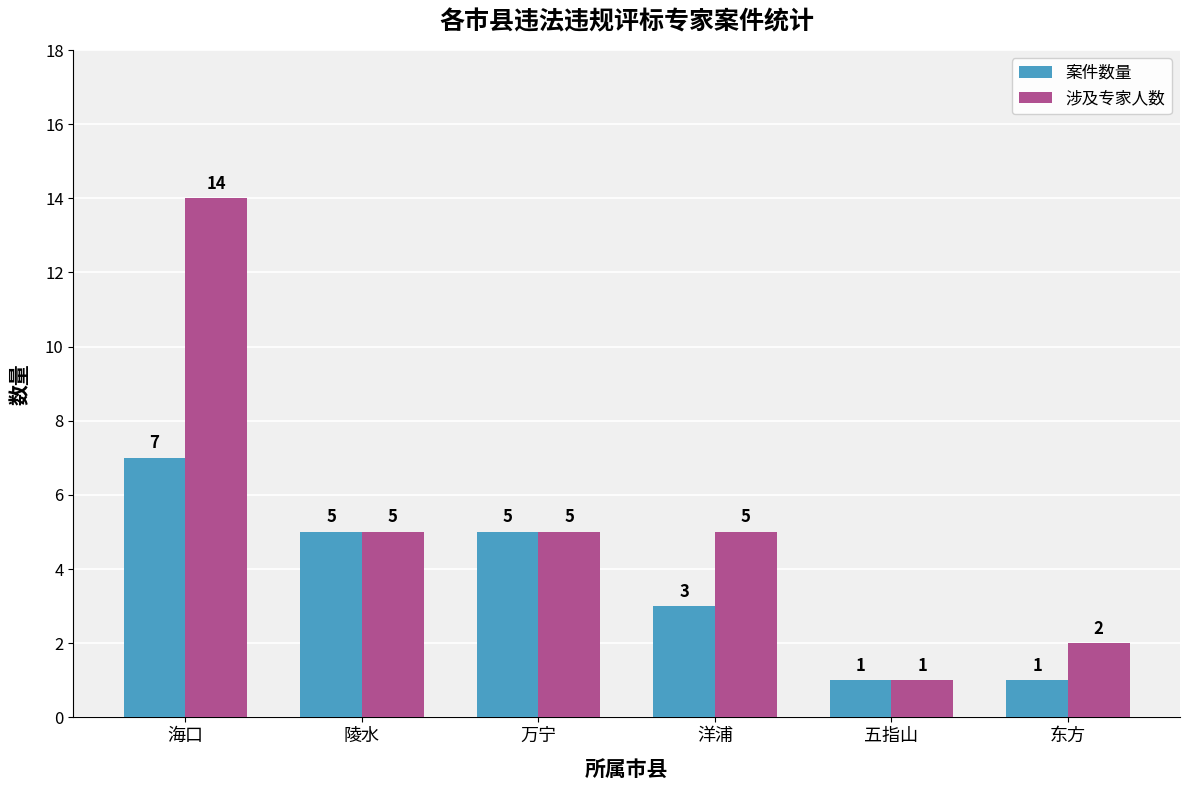

What are all the series names shown in the legend?

案件数量, 涉及专家人数